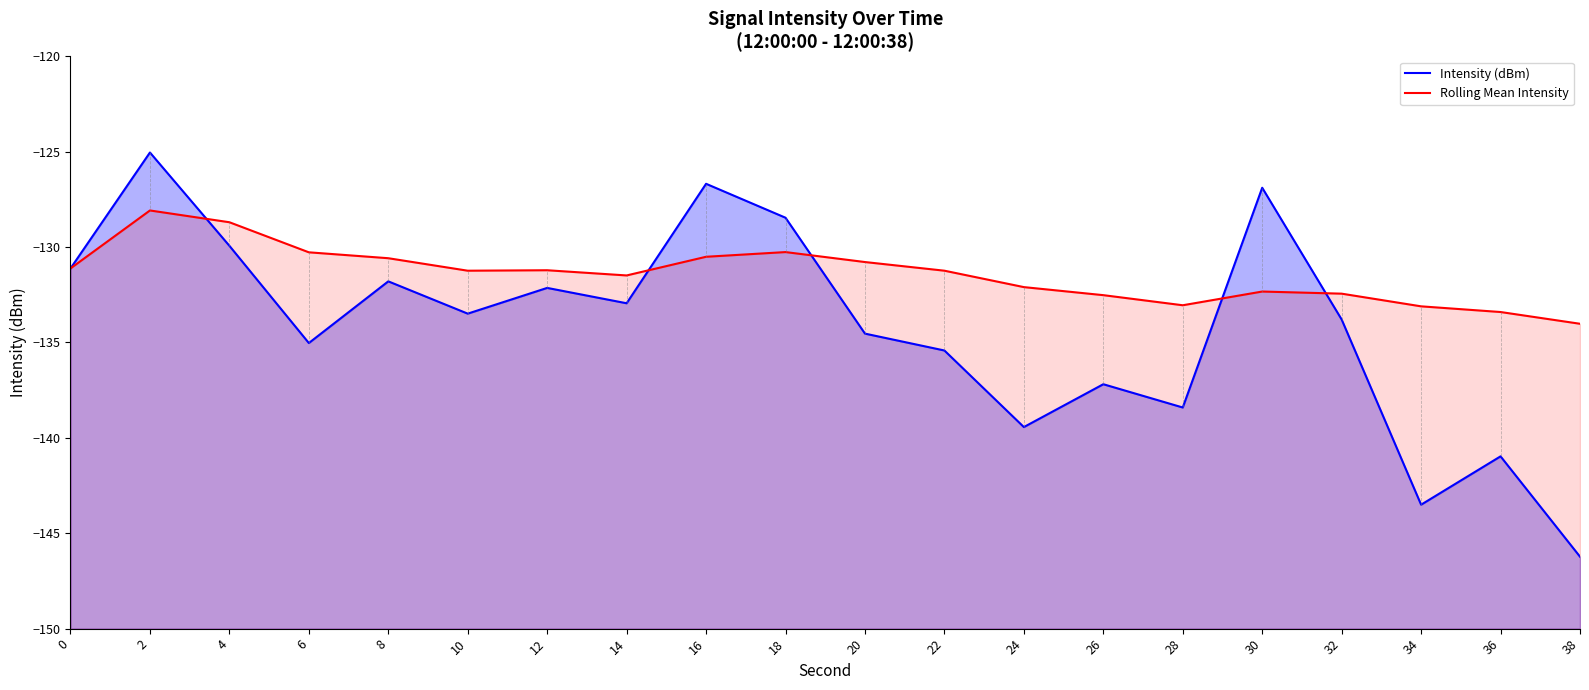

How many data points does each series have?

20